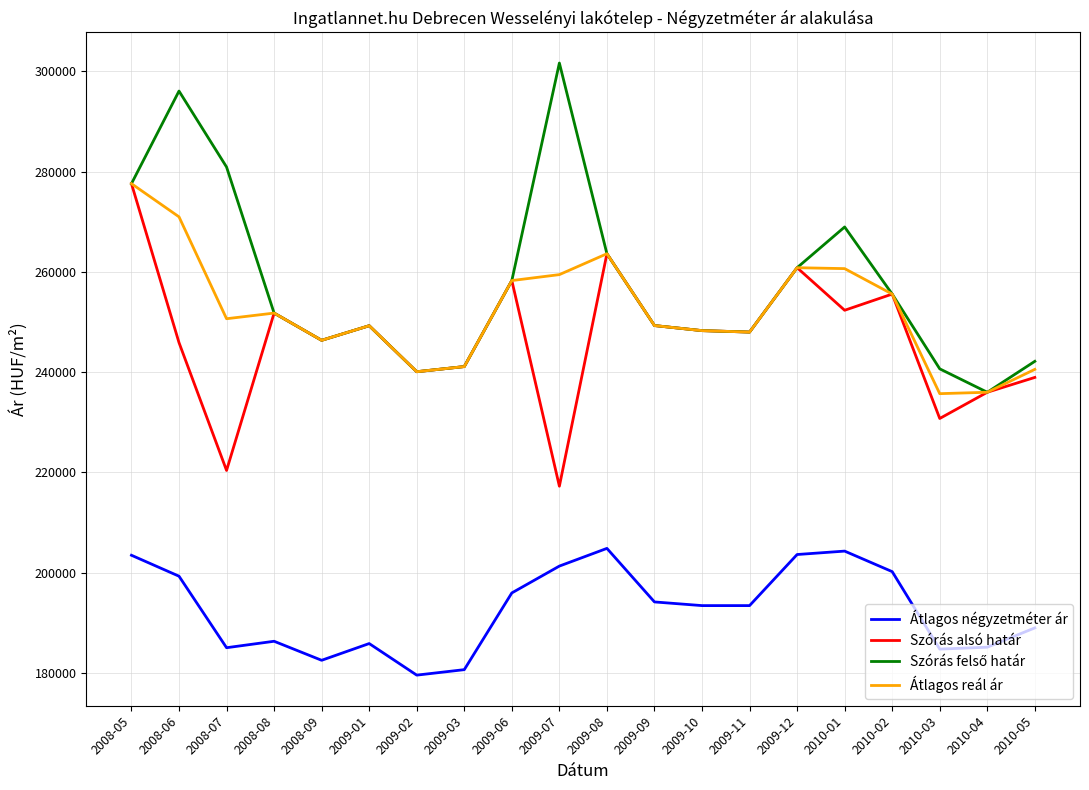

Where is the first local maximum for Szórás alsó határ?

2008-08